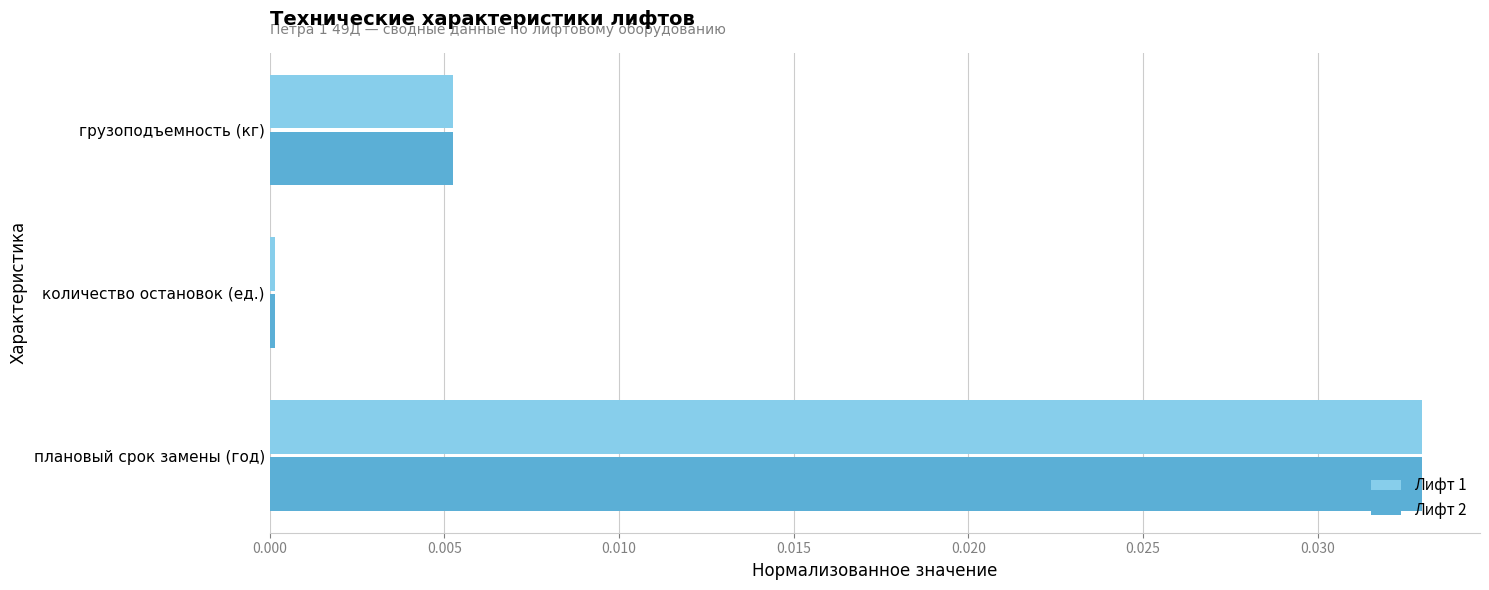

How many data points does each series have?

3